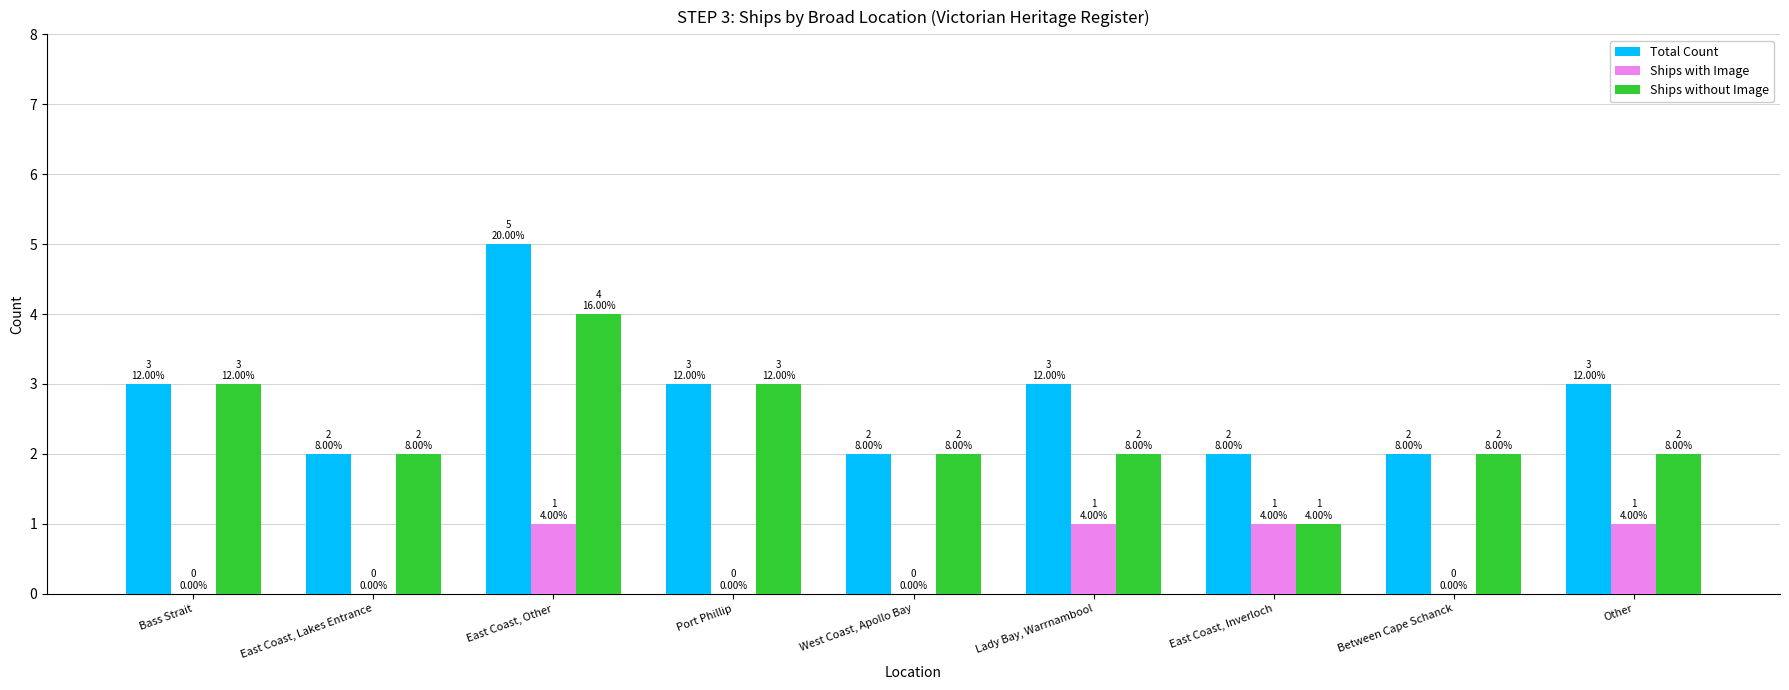

How many series are shown in this chart?

3